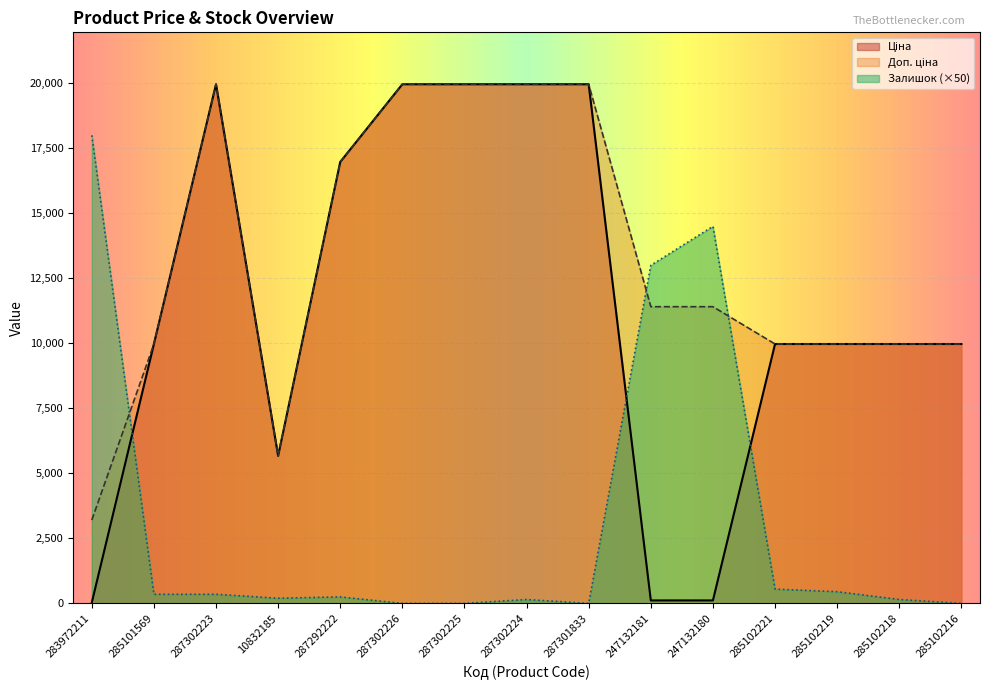

What is the value of the Залишок point at the 12th from the left?

550.0